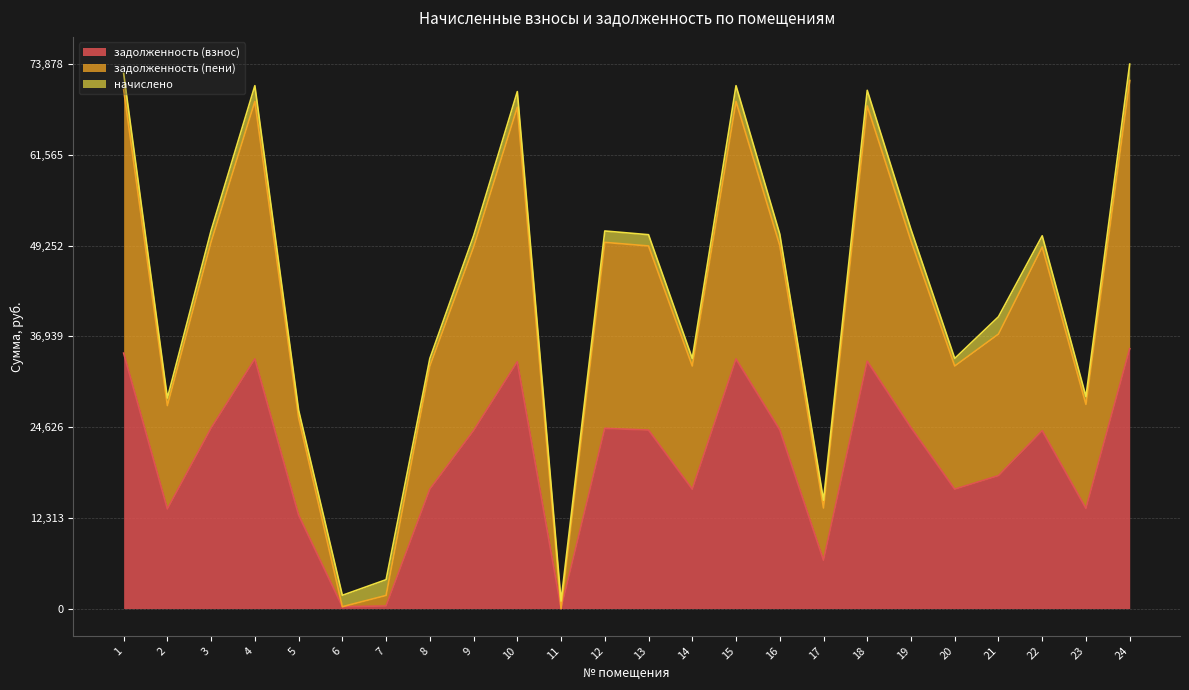

How many values in задолженность (пени) are above zero?

23